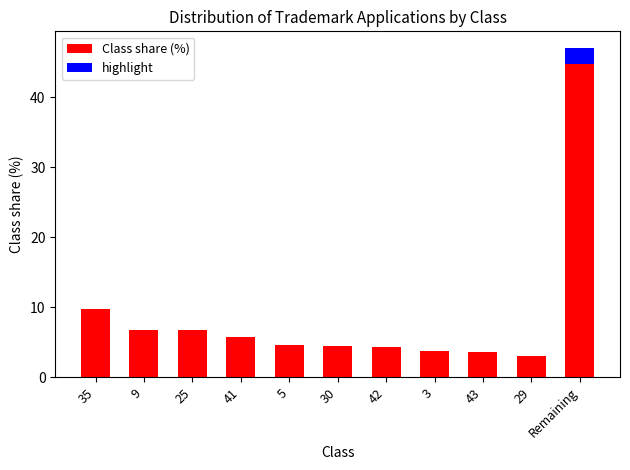

Reading right to left, transcribe all the data shown in this chart.

Remaining=47.1	29=3.1	43=3.6	3=3.7	42=4.3	30=4.5	5=4.6	41=5.7	25=6.8	9=6.8	35=9.8